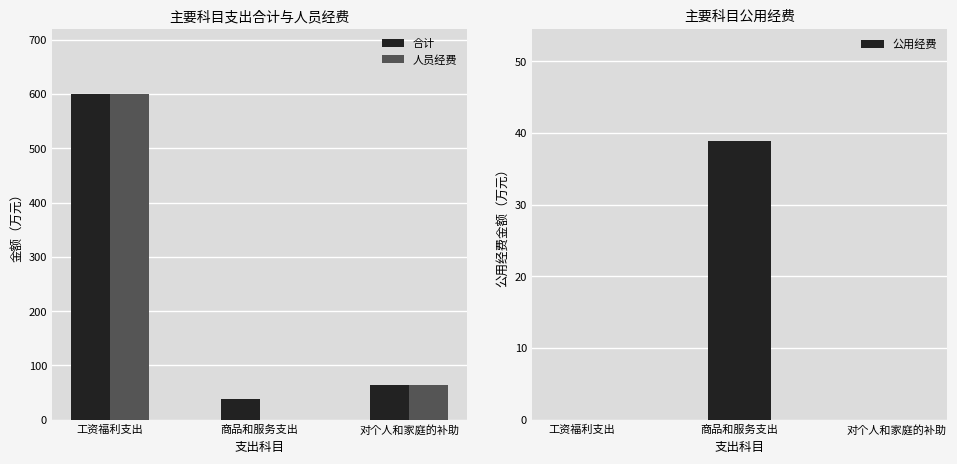

True or false: 合计 has a value of 21.6 at 商品和服务支出.

False